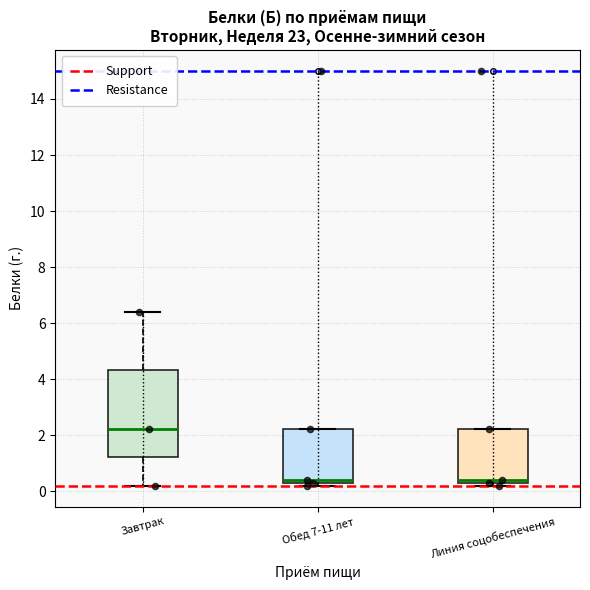

Reading left to right, transcribe this box plot: for each box, give where its median line is, the range the box spans, and where its two whiskers end, as read against the y-axis. The values are not printed on the chart, so give them approximately, as read against the axis.

Завтрак: median 2.2, box 1.2 to 4.4, whiskers 0.2 to 6.4
Обед 7-11 лет: median 0.4 (just above the box's lower edge), box 0.4 to 2.2, whiskers 0.2 to 2.2
Линия соцобеспечения: median 0.4 (just above the box's lower edge), box 0.4 to 2.2, whiskers 0.2 to 2.2